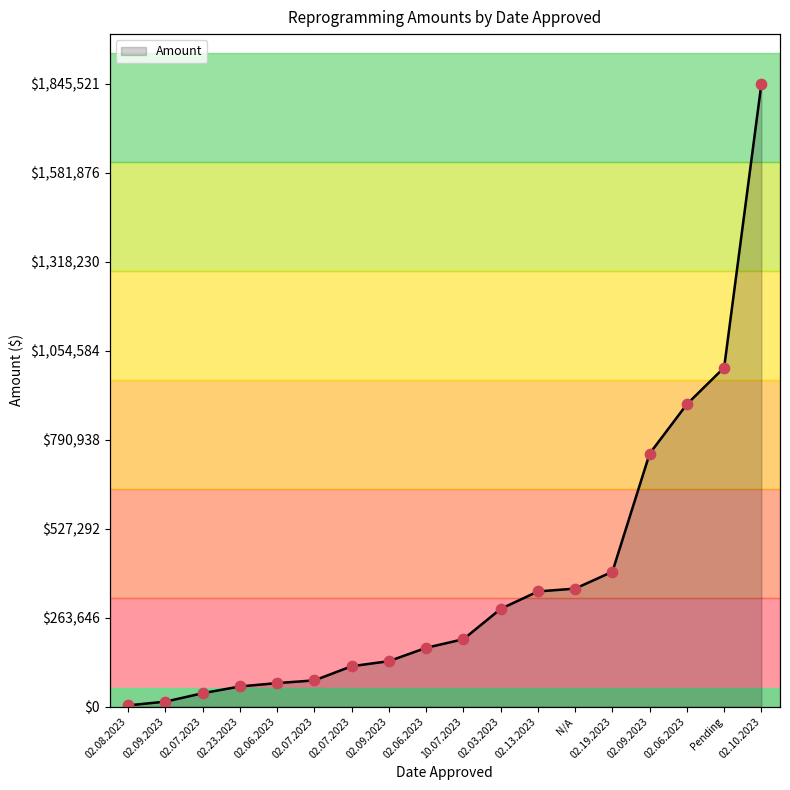

Between Pending and 02.10.2023, which is larger?

02.10.2023